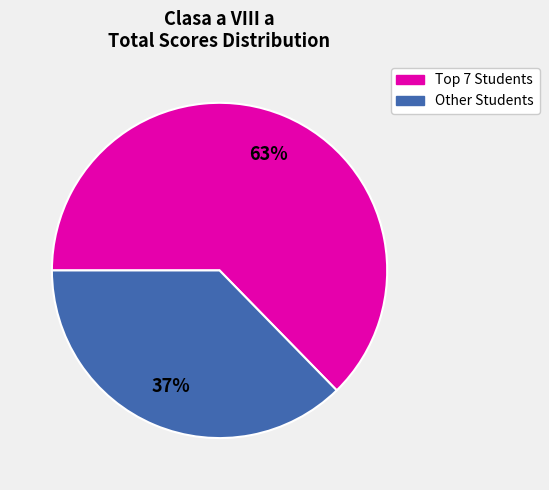

To the nearest percent, what is the average slice percentage?

50%